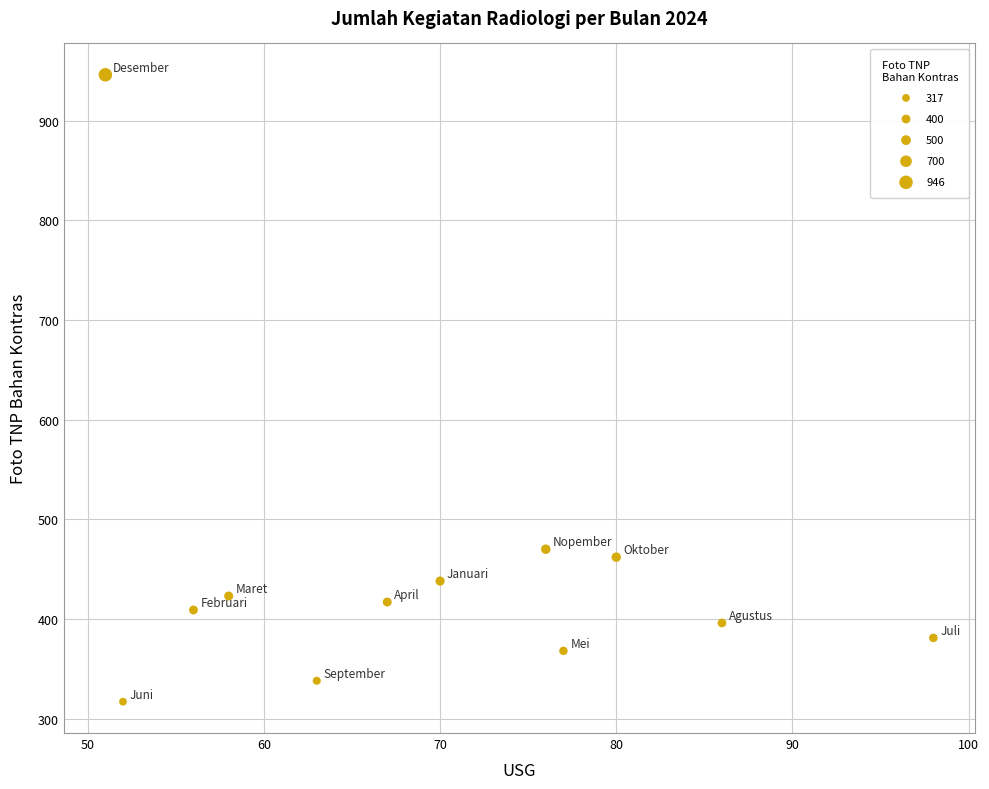

What Y value in the scatter plot is closest to 631?

470